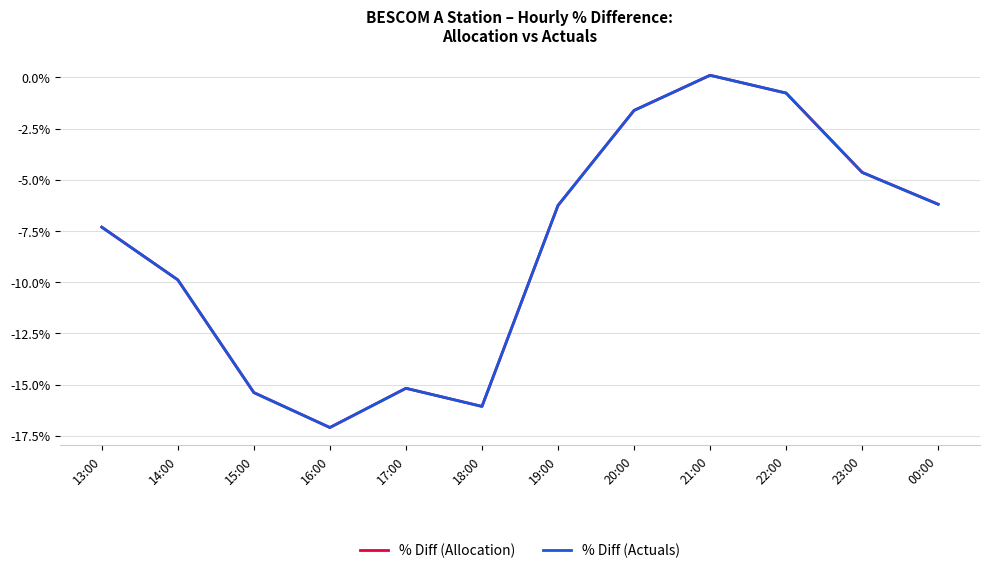

Does the chart have visible grid lines?

Yes